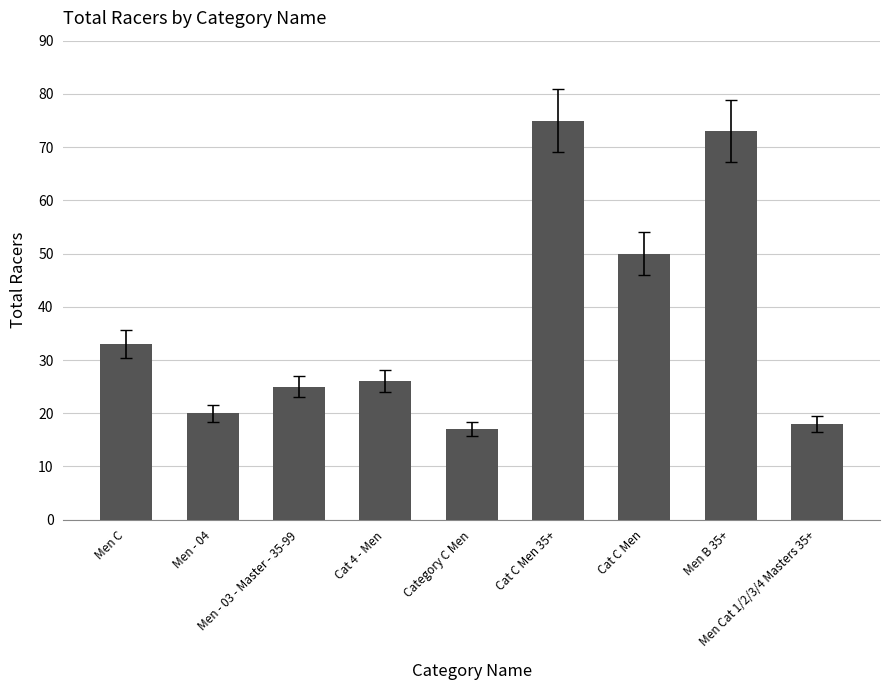

At which category does the chart reach its peak across all series?

Cat C Men 35+